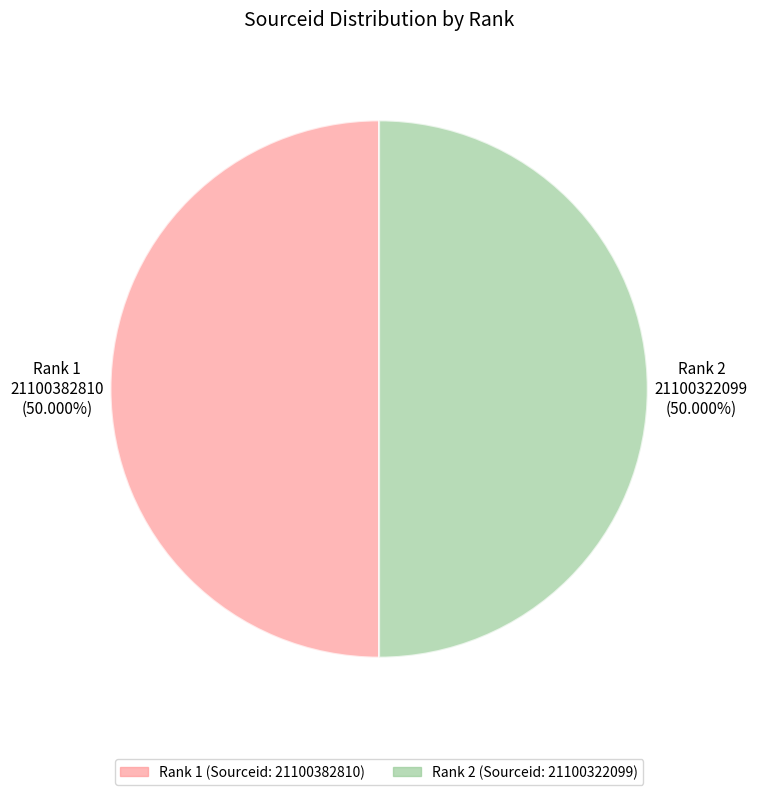

Count the number of slices in the pie.

2